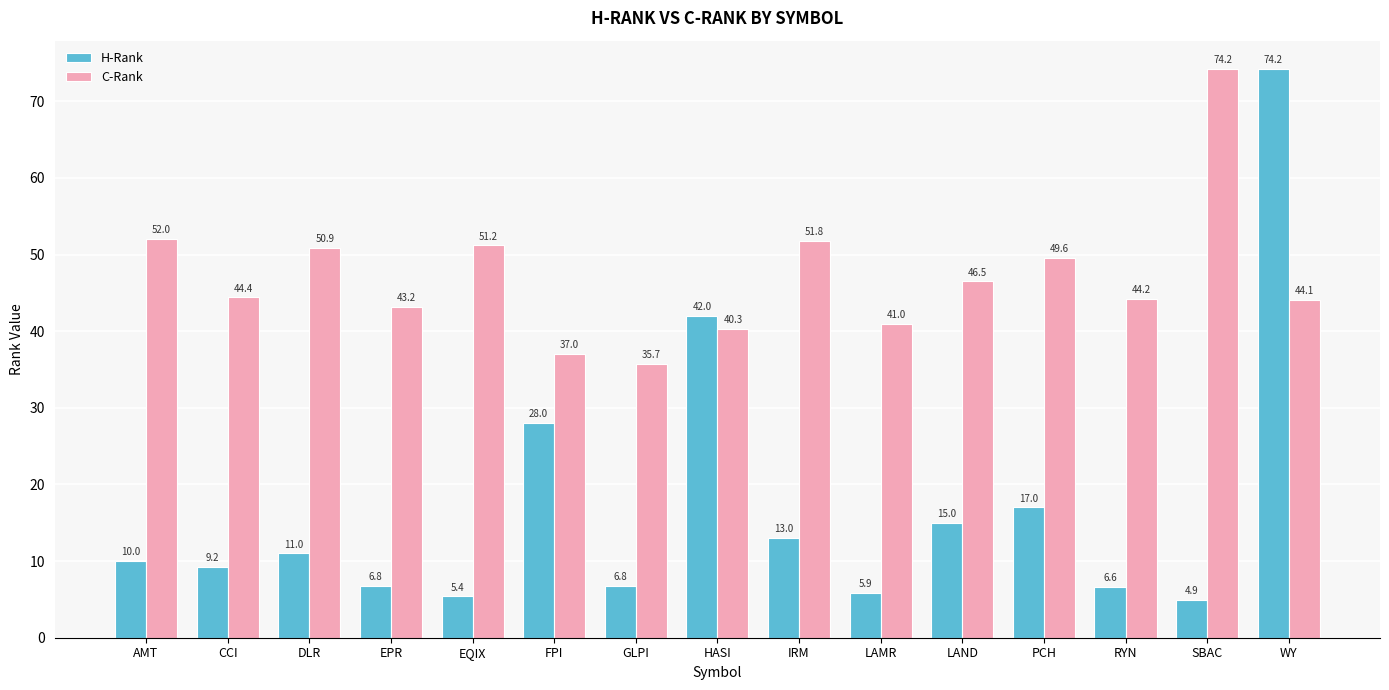

What is the greatest value displayed?

74.2